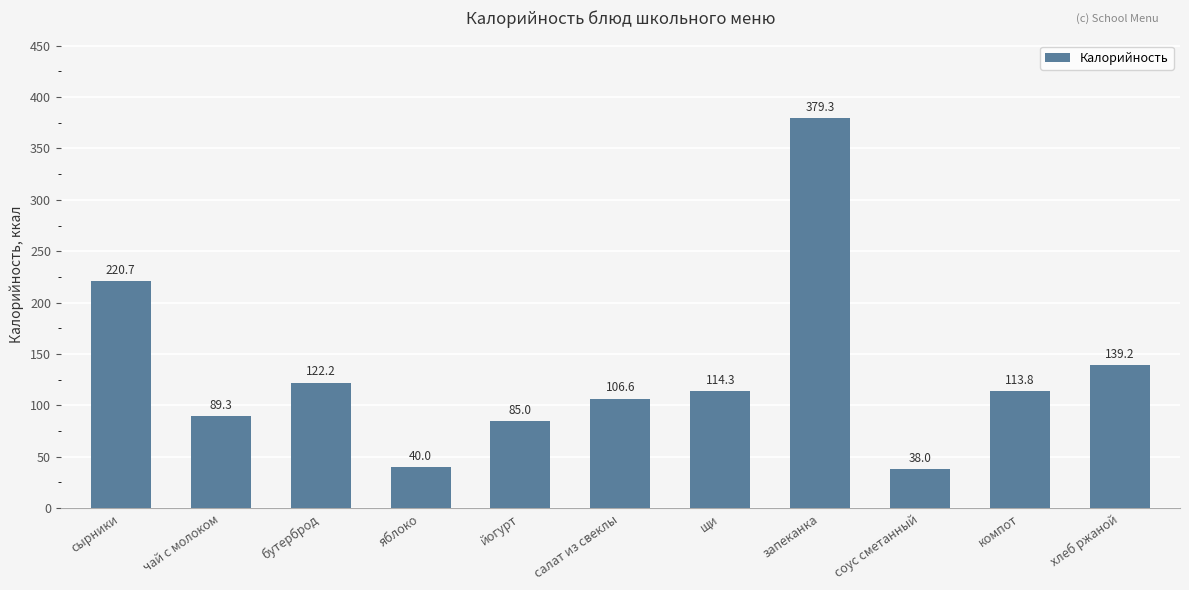

What is the sum of all values?

1448.5